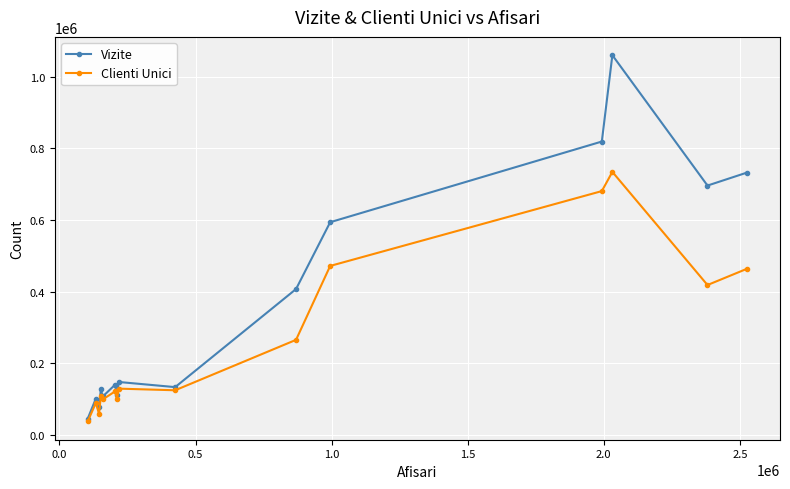

Which series has the widest spread of values?

Vizite